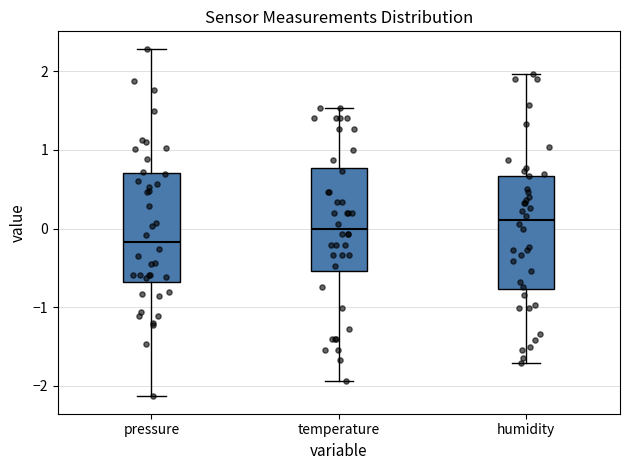

Reading left to right, transcribe this box plot: for each box, give where its median line is, the range the box spans, and where its two whiskers end, as read against the y-axis. The values are not printed on the chart, so give them approximately, as read against the axis.

pressure: median -0.2, box -0.7 to 0.7, whiskers -2.1 to 2.3
temperature: median 0.0, box -0.5 to 0.8, whiskers -1.9 to 1.5
humidity: median 0.1, box -0.8 to 0.7, whiskers -1.7 to 2.0